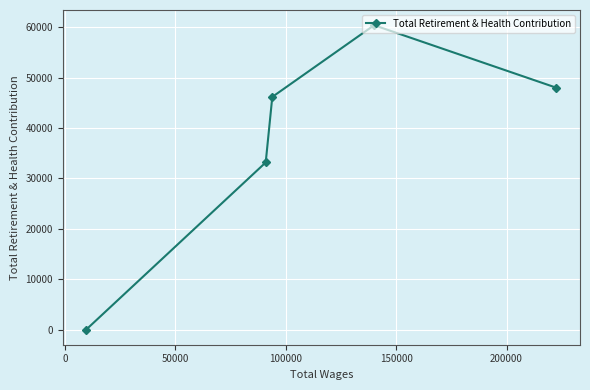

What is the difference between the maximum and second lowest values?

27234